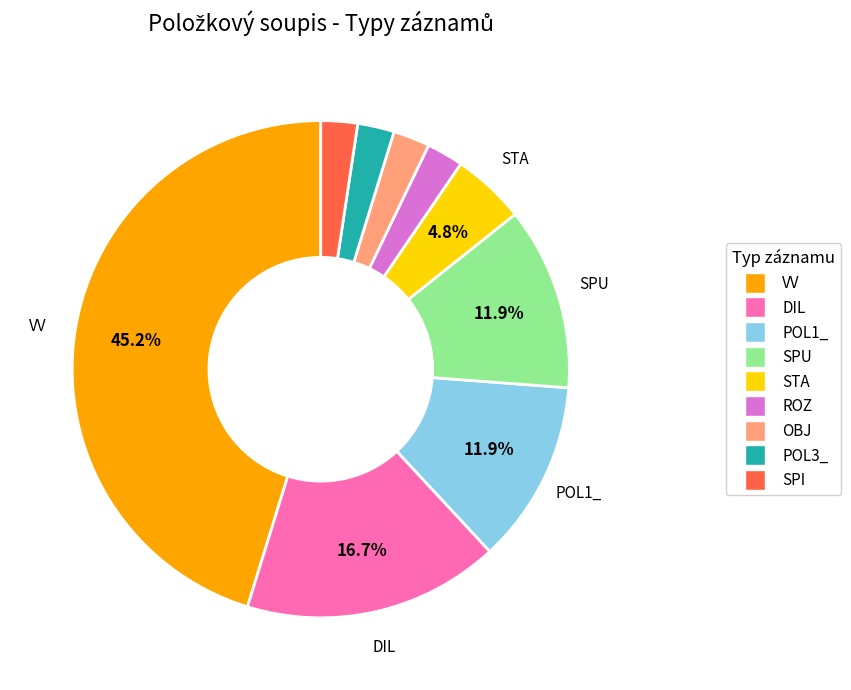

Is there any slice that represents more than half of the pie?

No